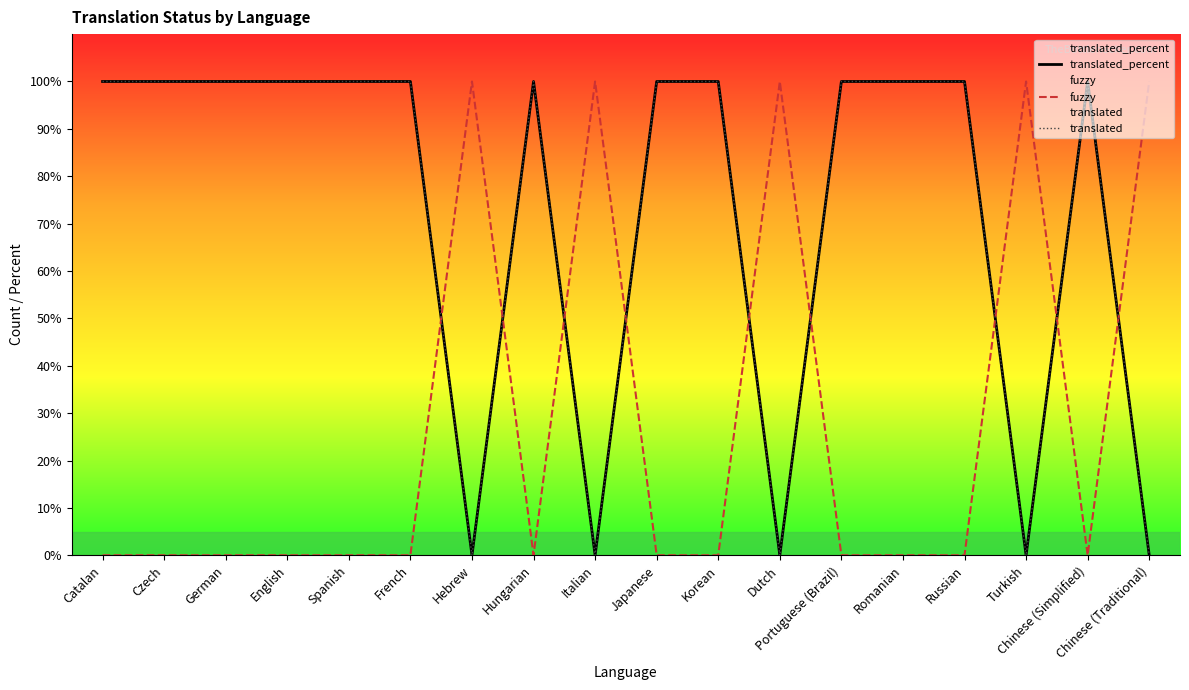

What is the greatest value displayed?

100